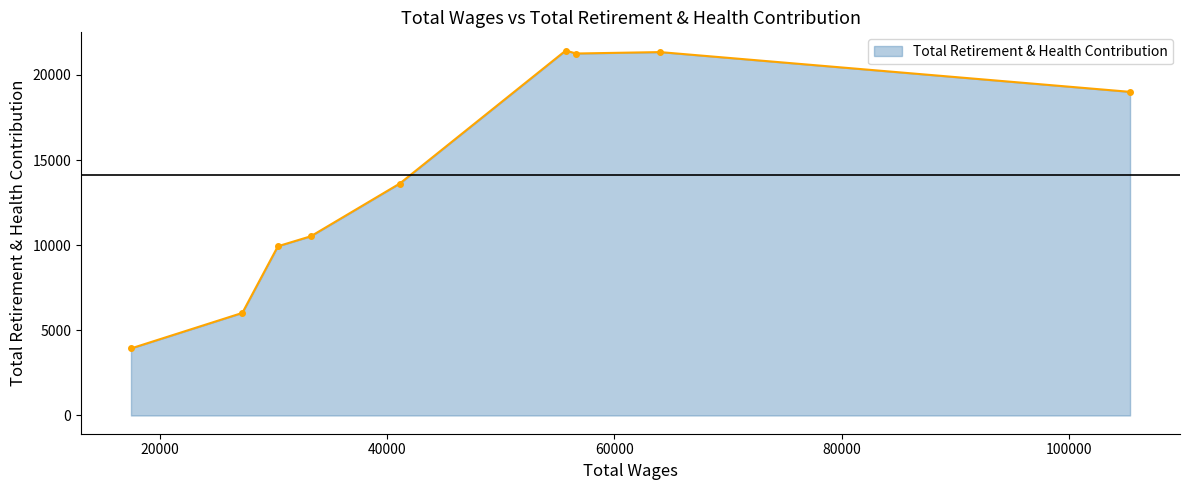

What is the difference between the maximum and minimum values?

17492